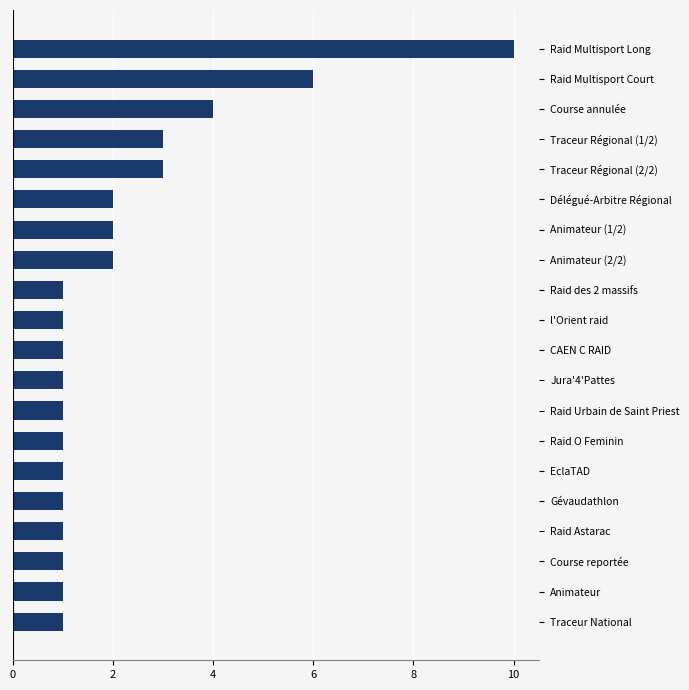

Approximately how many times larger is the value at CAEN C RAID compared to Animateur (1/2)?

0.5